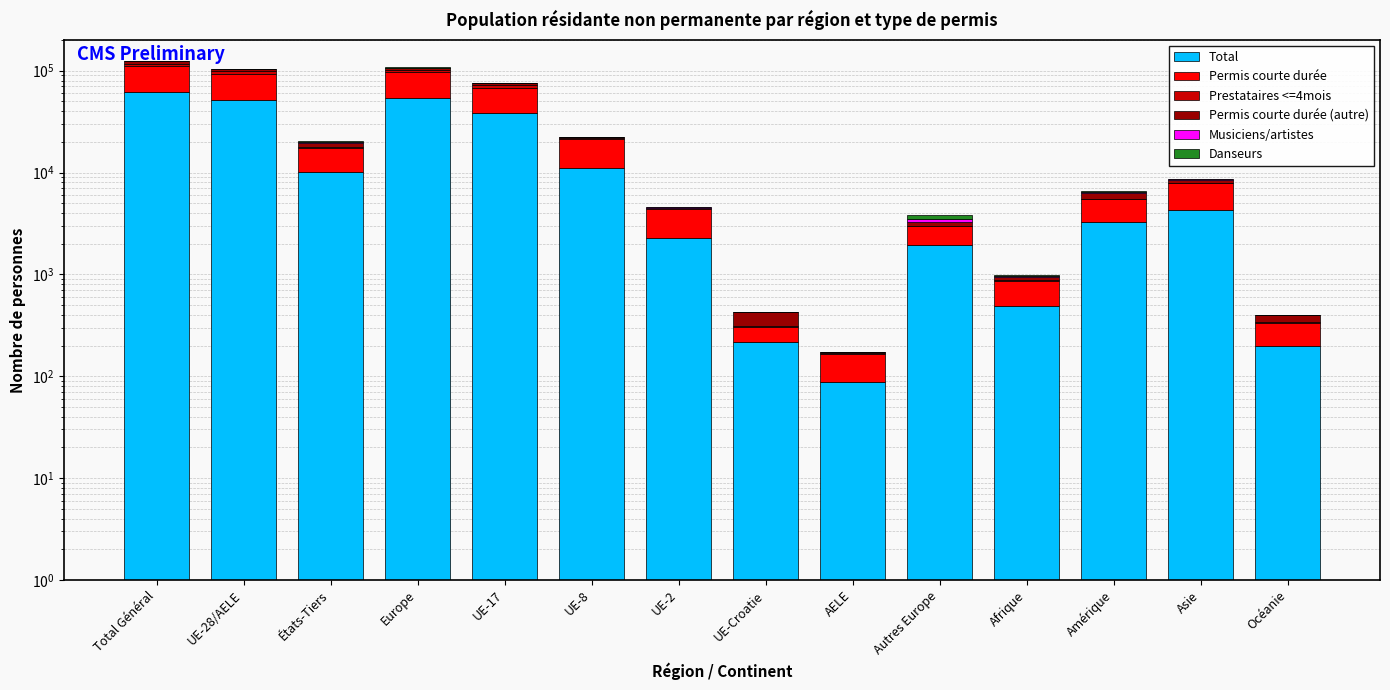

At UE-2, list the series in order from smallest to largest.

Danseurs, Permis courte durée (autre), Prestataires <=4mois, Musiciens/artistes, Permis courte durée, Total